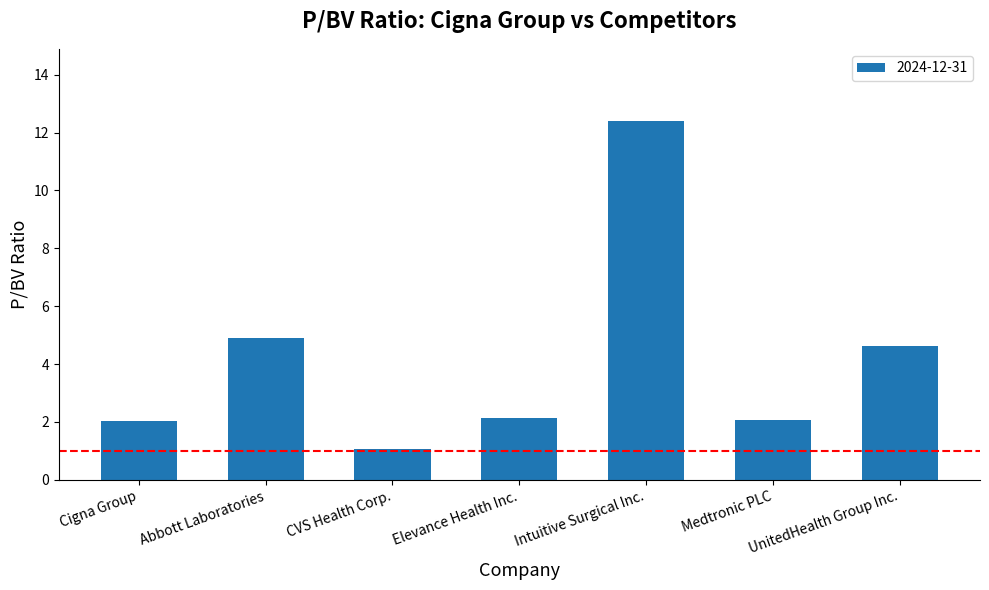

What is the label of the 2nd bar from the left?

Abbott Laboratories